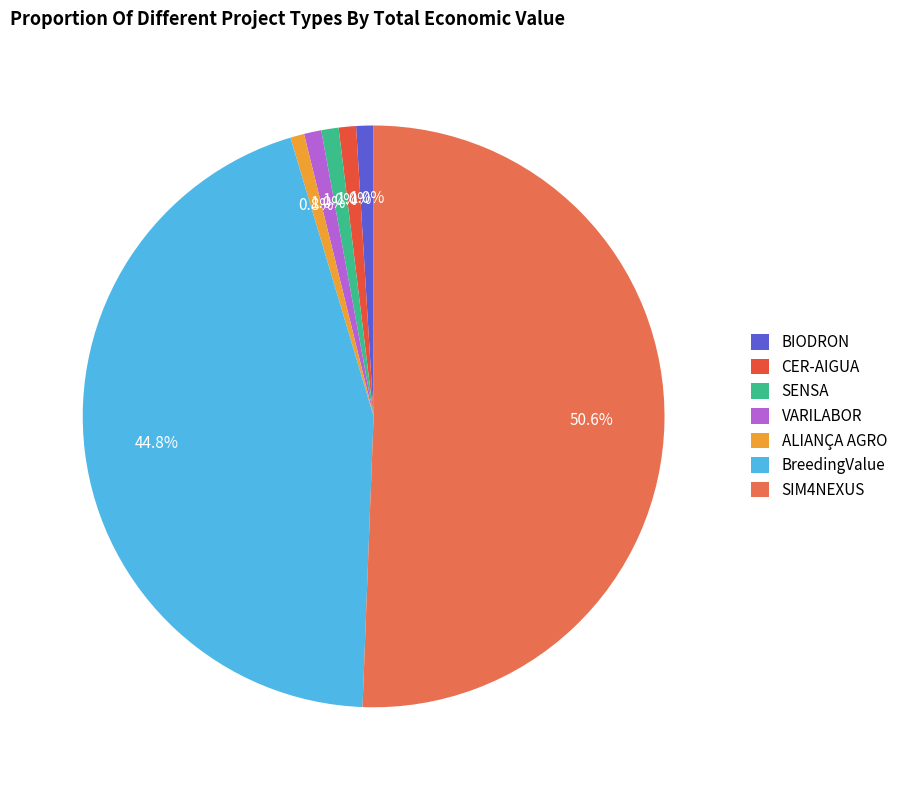

Which category has the biggest portion of the pie?

SIM4NEXUS